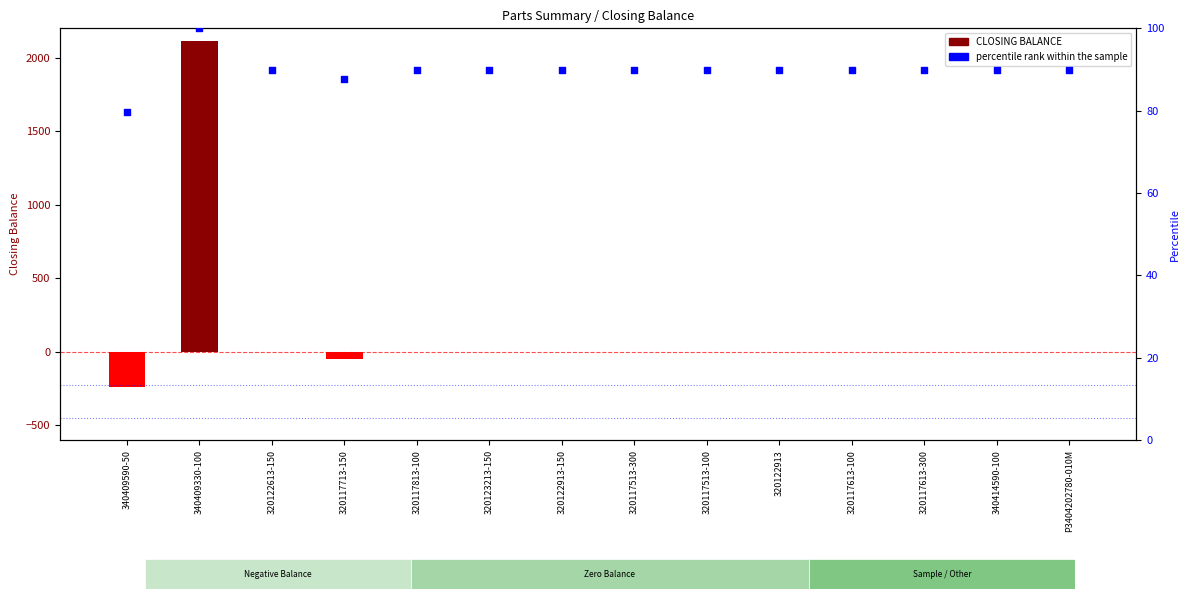

Which series reaches the maximum Y coordinate?

CLOSING BALANCE